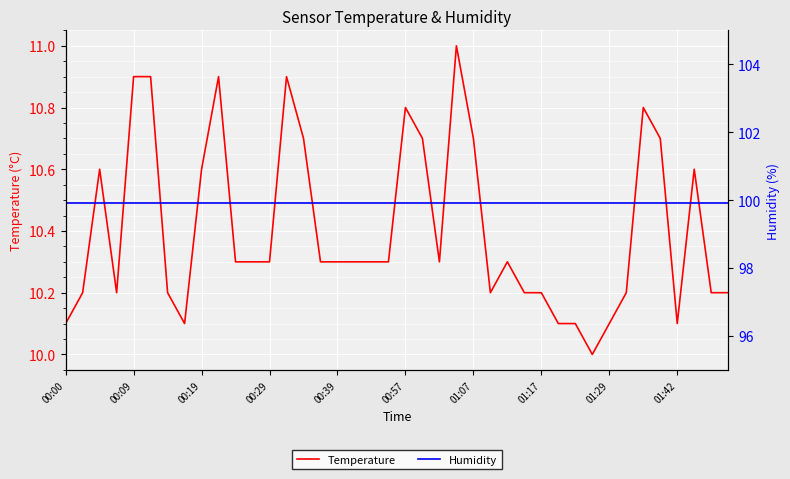

Rank the series by their average value, from lowest to highest.

Temperature, Humidity